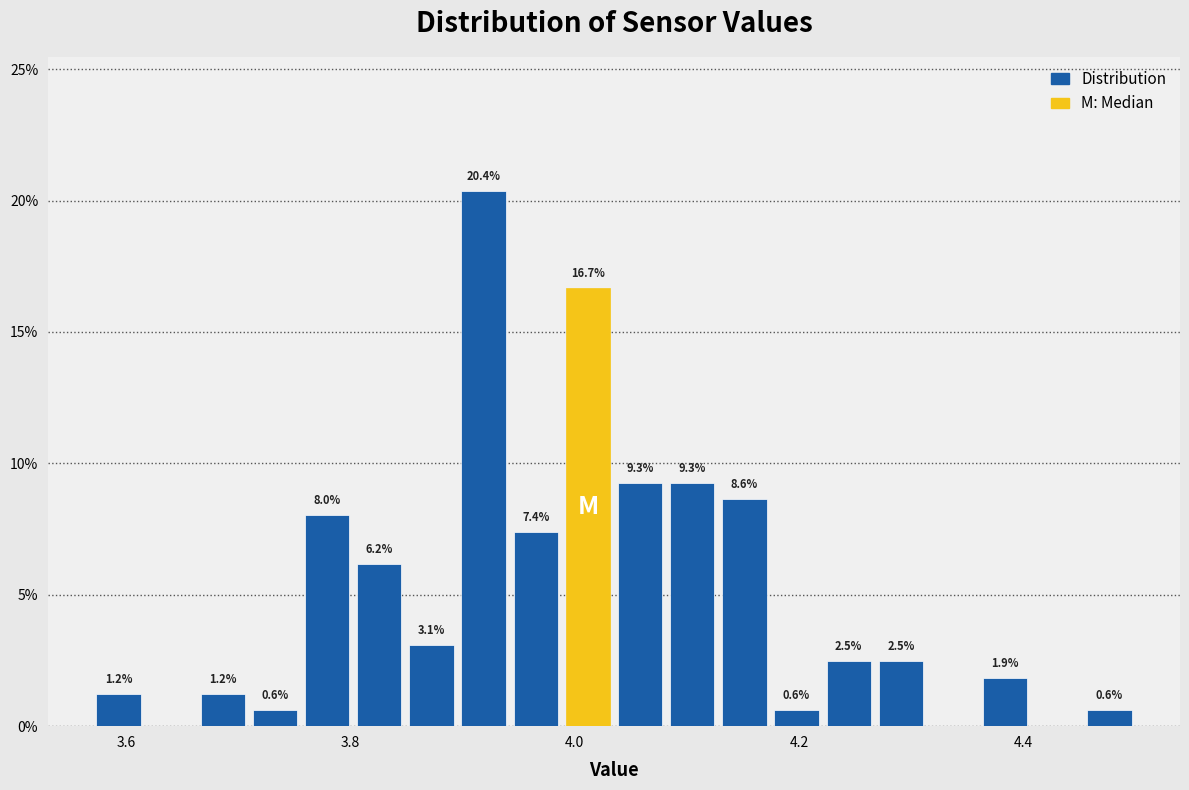

Read against the x-axis, roughly where is the centre of the tallest bar?

3.92